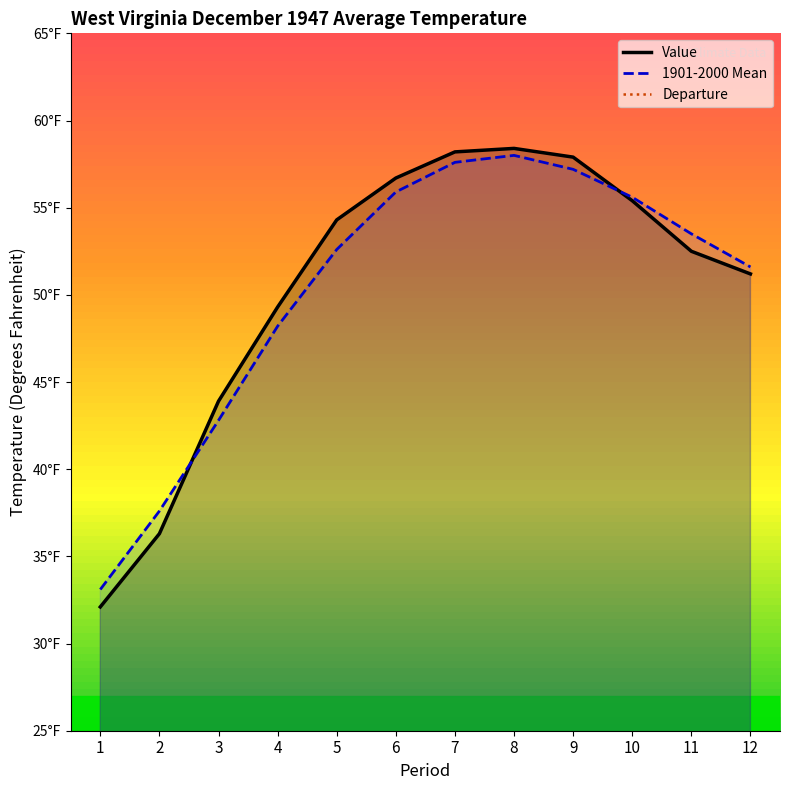

Does the chart have visible grid lines?

No